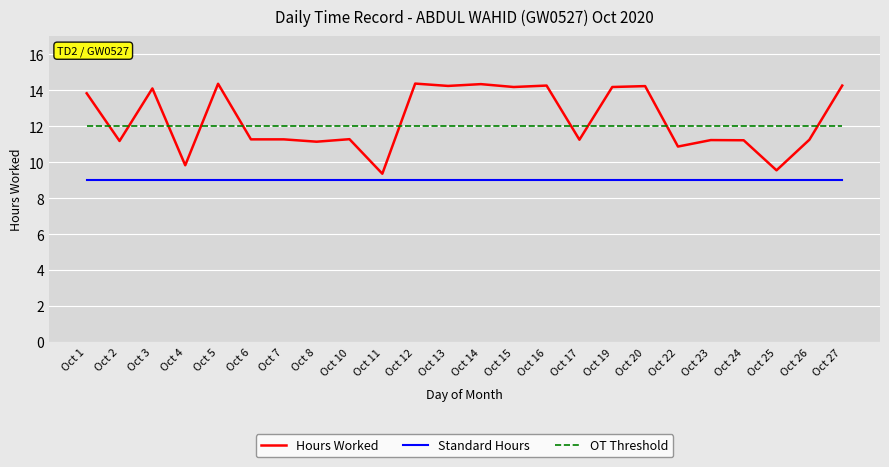

At which label does Hours Worked first exceed 11?

Oct 1